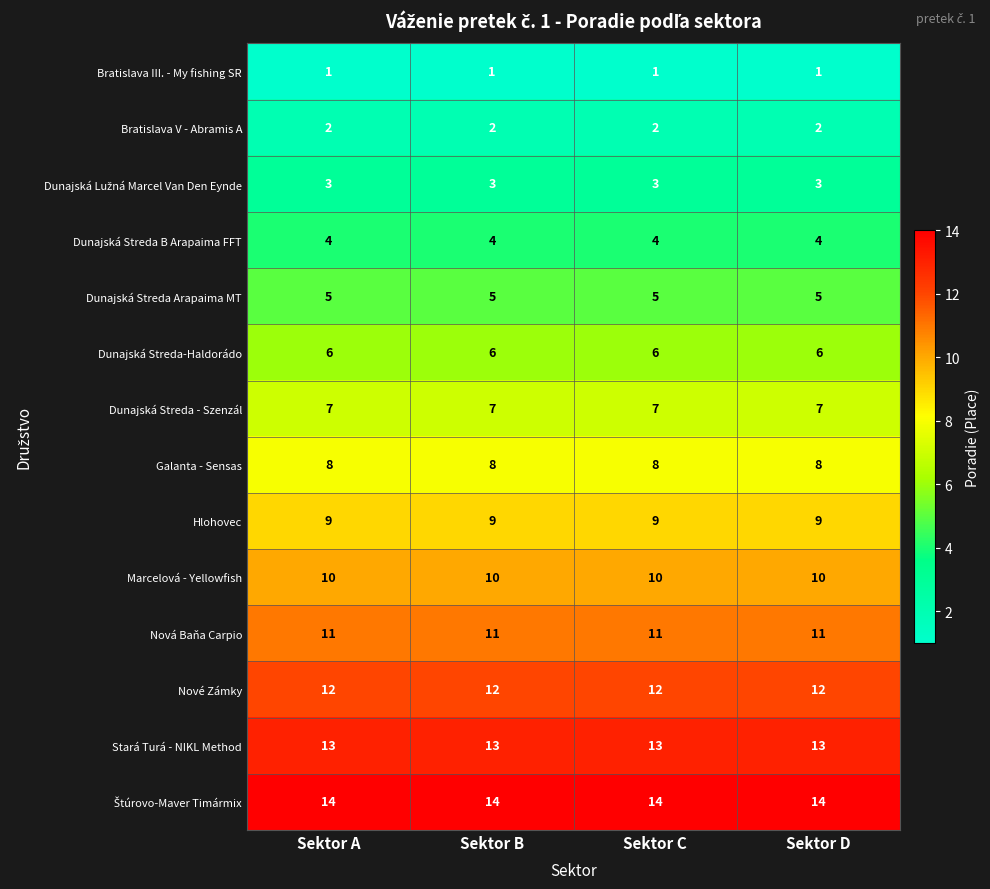

What is the difference between the highest and lowest values at Sektor D?

13